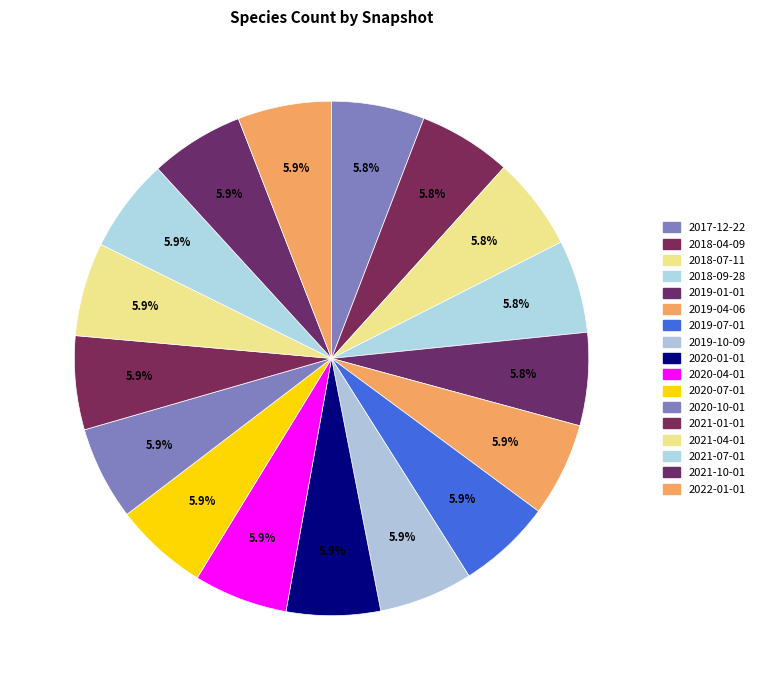

To the nearest percent, what percentage of the pie is 2018-07-11?

6%